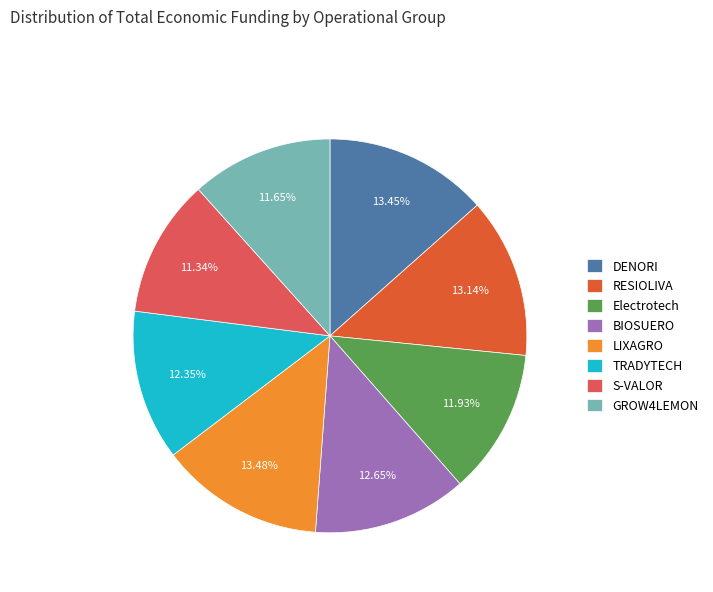

Does DENORI represent more than half of the total?

No